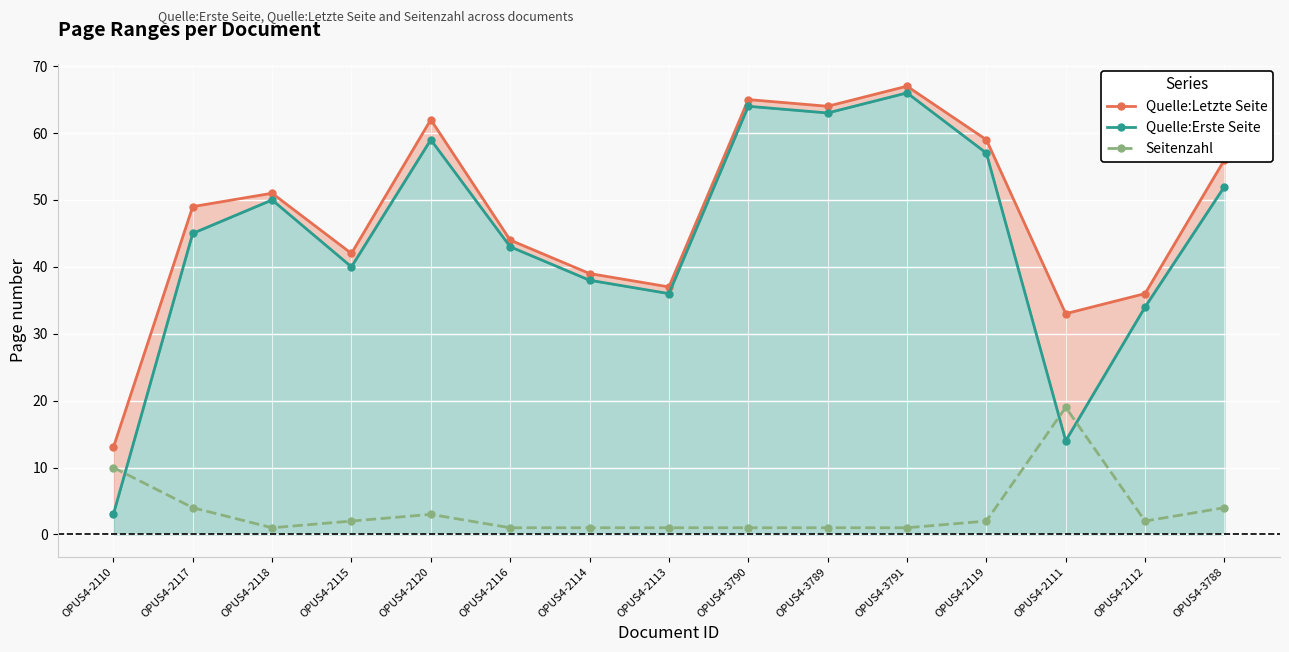

How many interior local peaks does the Seitenzahl series have?

2